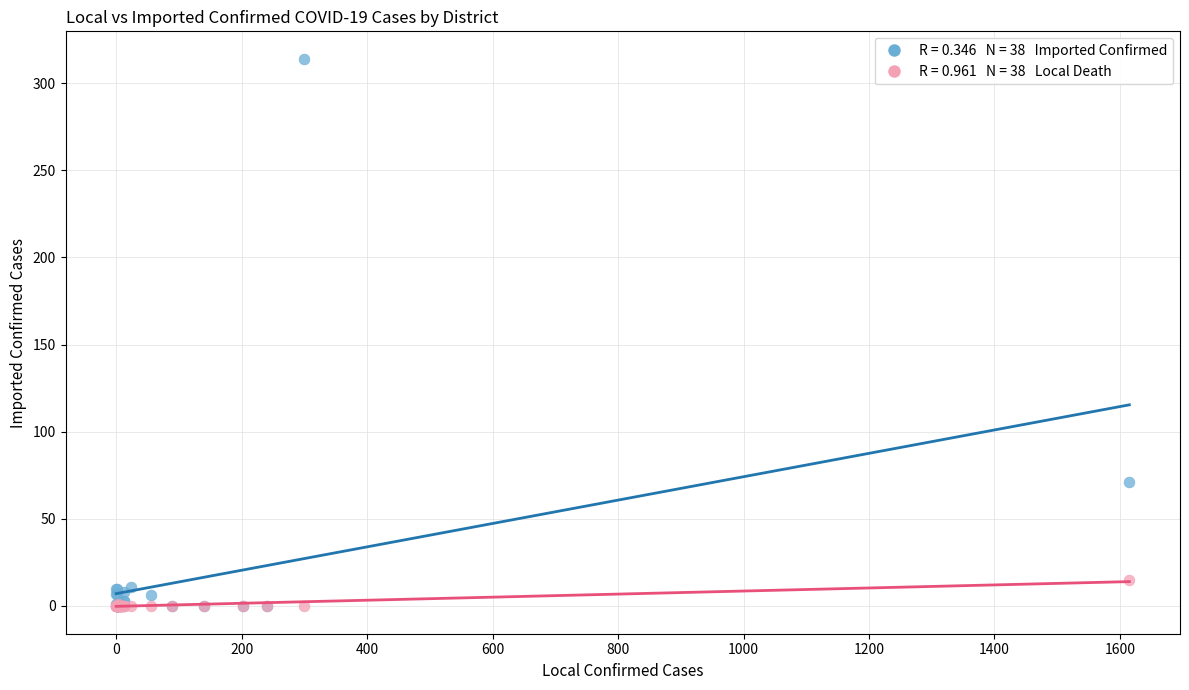

Across all series, what Y value is closest to 157?

71